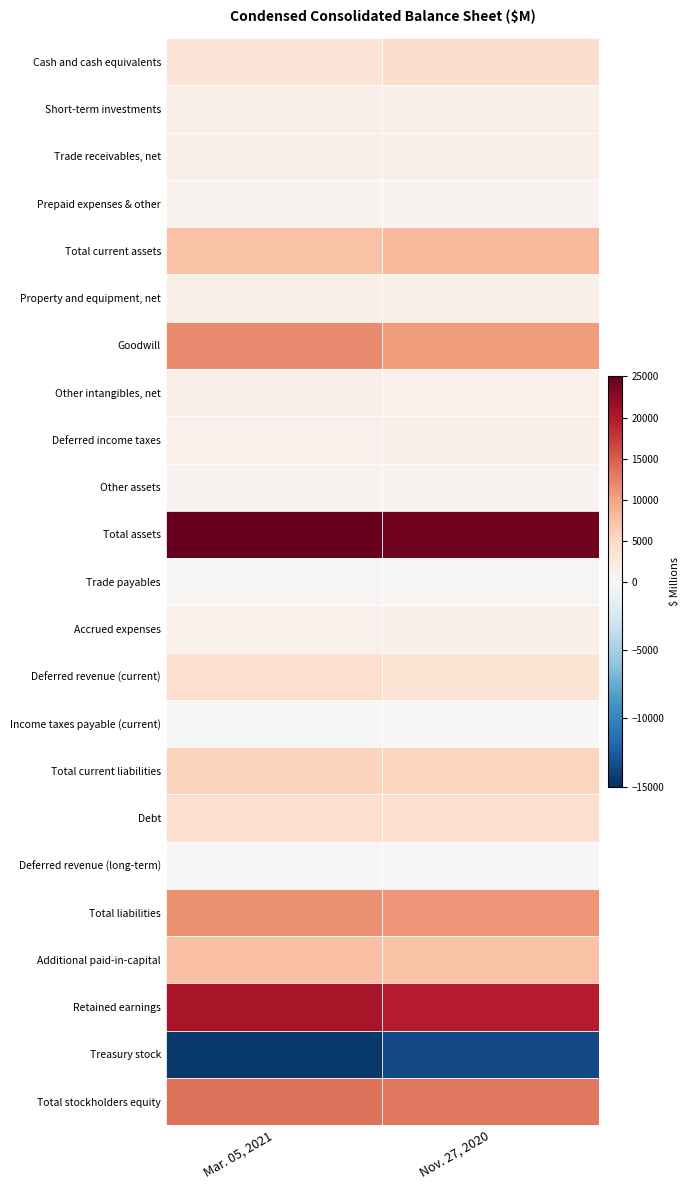

Reading right to left, extract all data points from this chart.

Cash and cash equivalents: 4478	3452
Short-term investments: 1514	1511
Trade receivables, net: 1398	1520
Prepaid expenses & other: 756	901
Total current assets: 8146	7384
Property and equipment, net: 1517	1530
Goodwill: 10742	11845
Other intangibles, net: 1359	1729
Deferred income taxes: 1370	1262
Other assets: 663	758
Total assets: 24284	24985
Trade payables: 306	254
Accrued expenses: 1422	1243
Deferred revenue (current): 3629	4134
Income taxes payable (current): 63	81
Total current liabilities: 5512	5806
Debt: 4117	4119
Deferred revenue (long-term): 130	151
Total liabilities: 11020	11439
Additional paid-in-capital: 7357	7617
Retained earnings: 19611	20521
Treasury stock: -13546	-14451
Total stockholders equity: 13264	13546